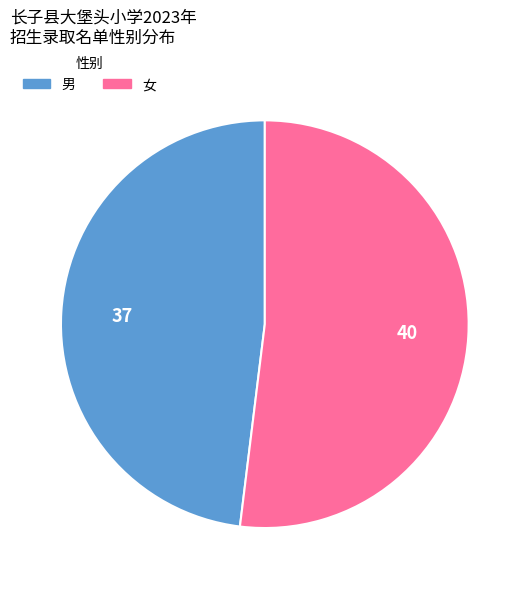

Is the sum of 女 and 男 greater than half?

Yes